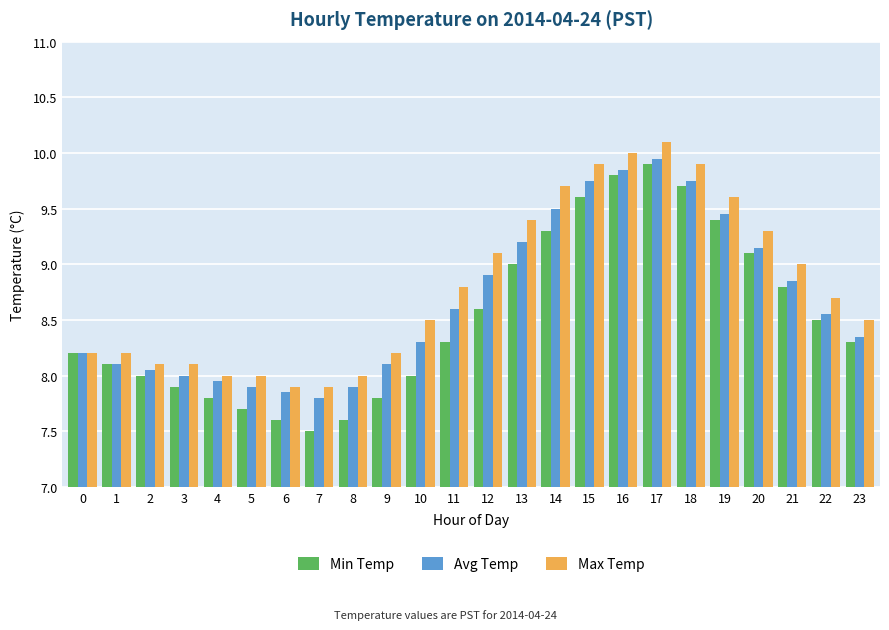

The Avg Temp series shows 8.8 at 21. True or false?

True